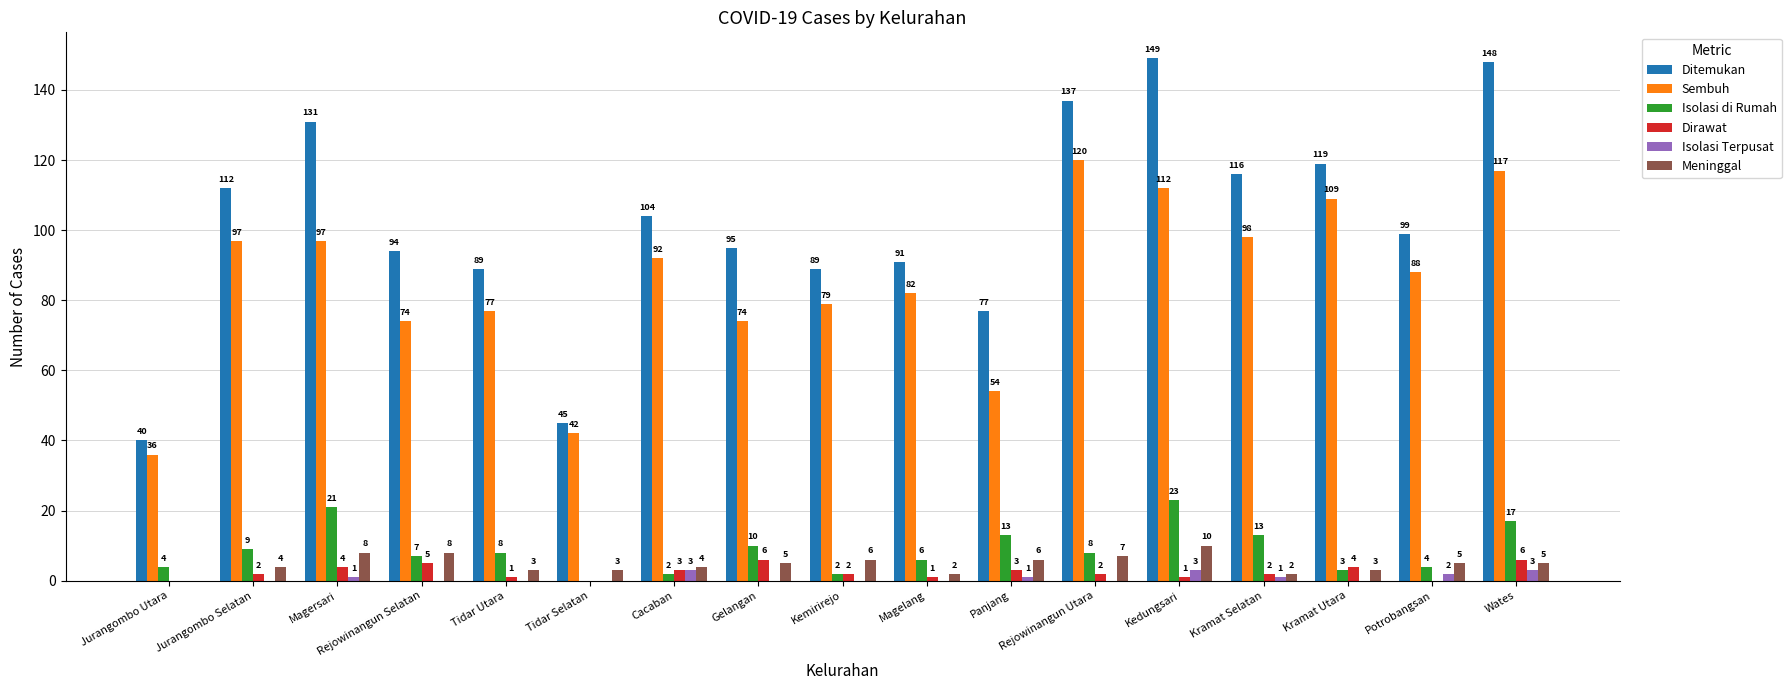

Is it true that Sembuh equals 17 at Gelangan?

False